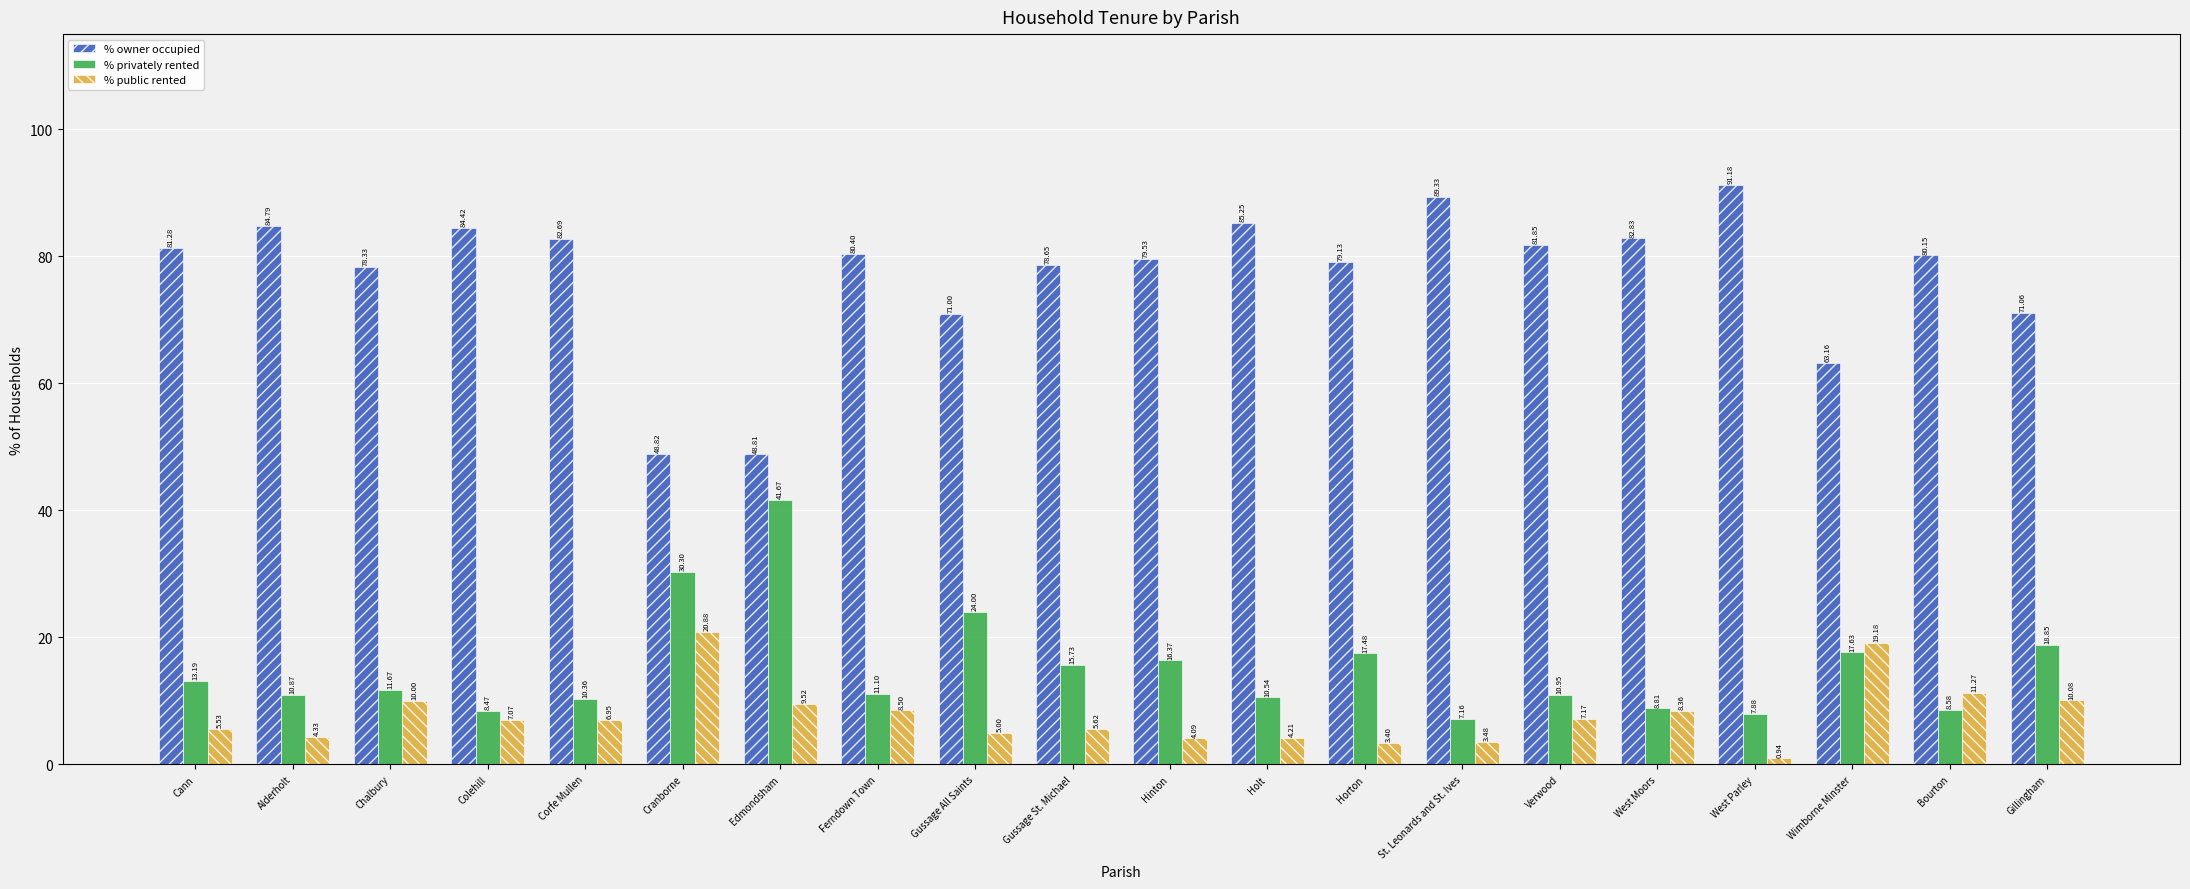

Where is % privately rented nearest to the value 24?

Gussage All Saints